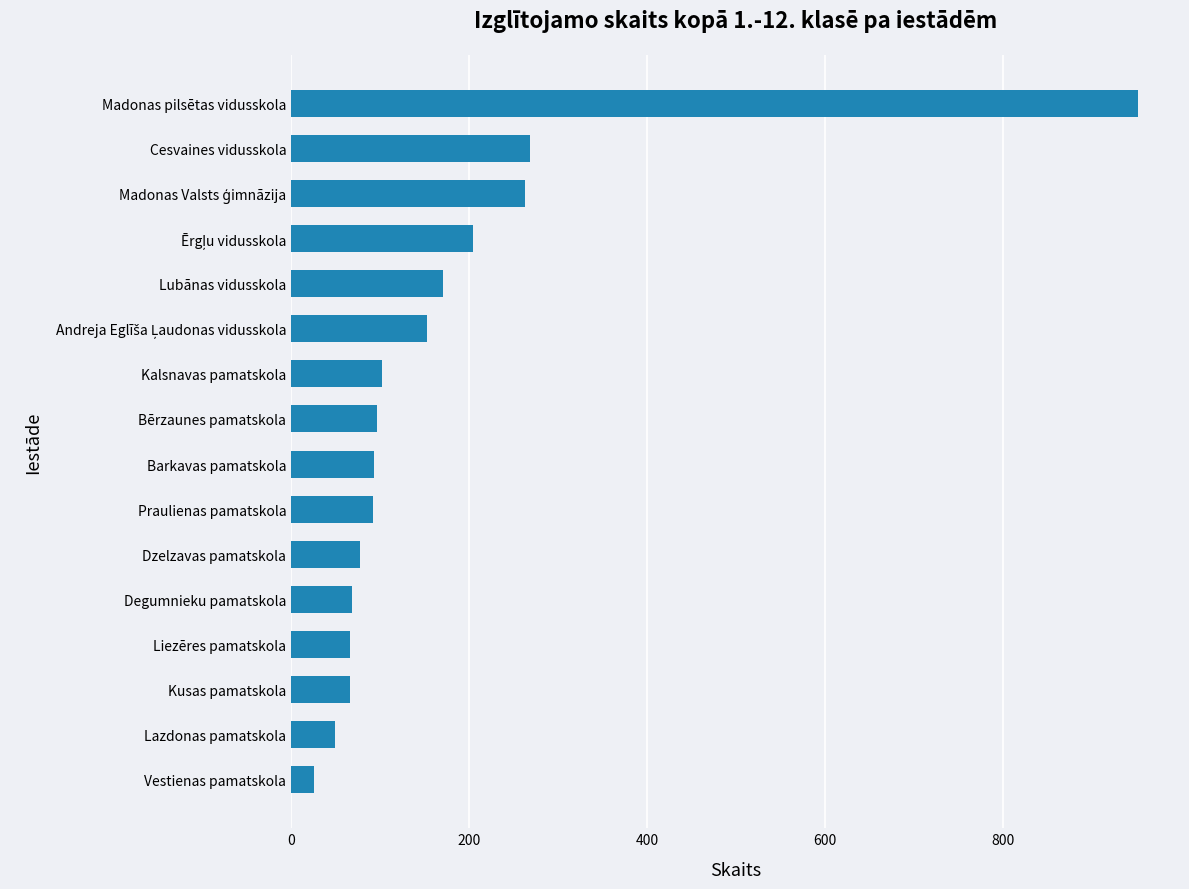

The value at Dzelzavas pamatskola is 46. True or false?

False